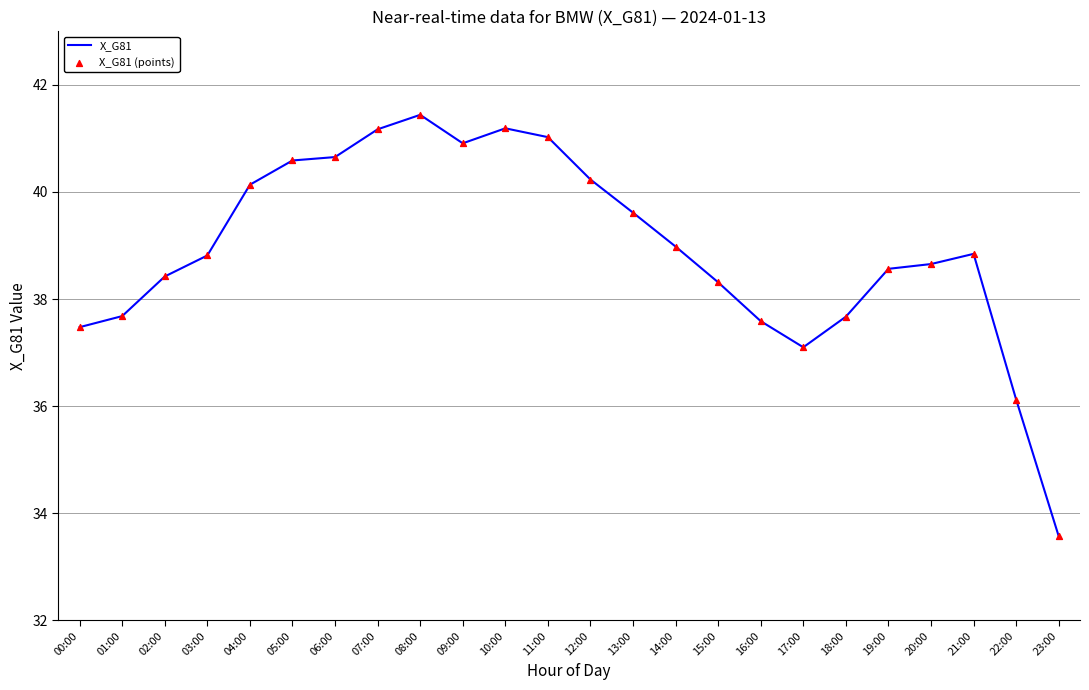

What is the maximum value shown in the chart?

41.4